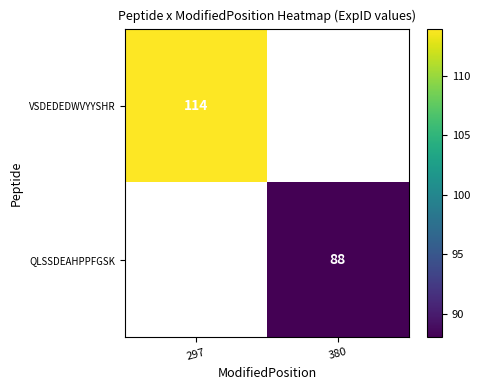

The VSDEDEDWVYYSHR series shows 114 at 297. True or false?

True